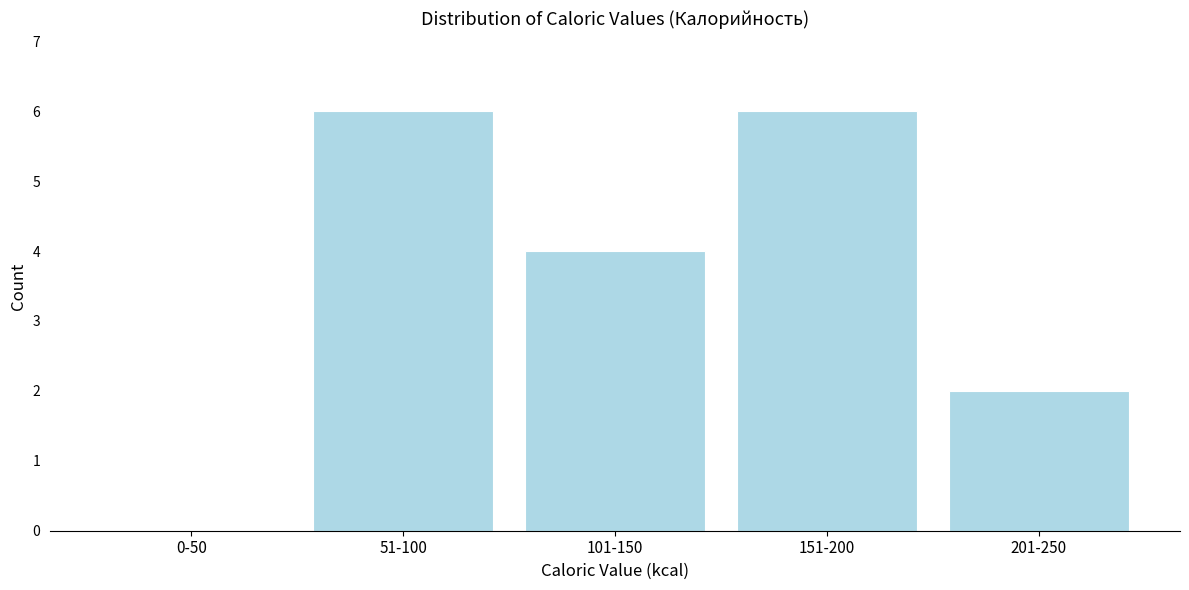

Reading left to right, transcribe all the data shown in this chart.

0-50=0	51-100=6	101-150=4	151-200=6	201-250=2